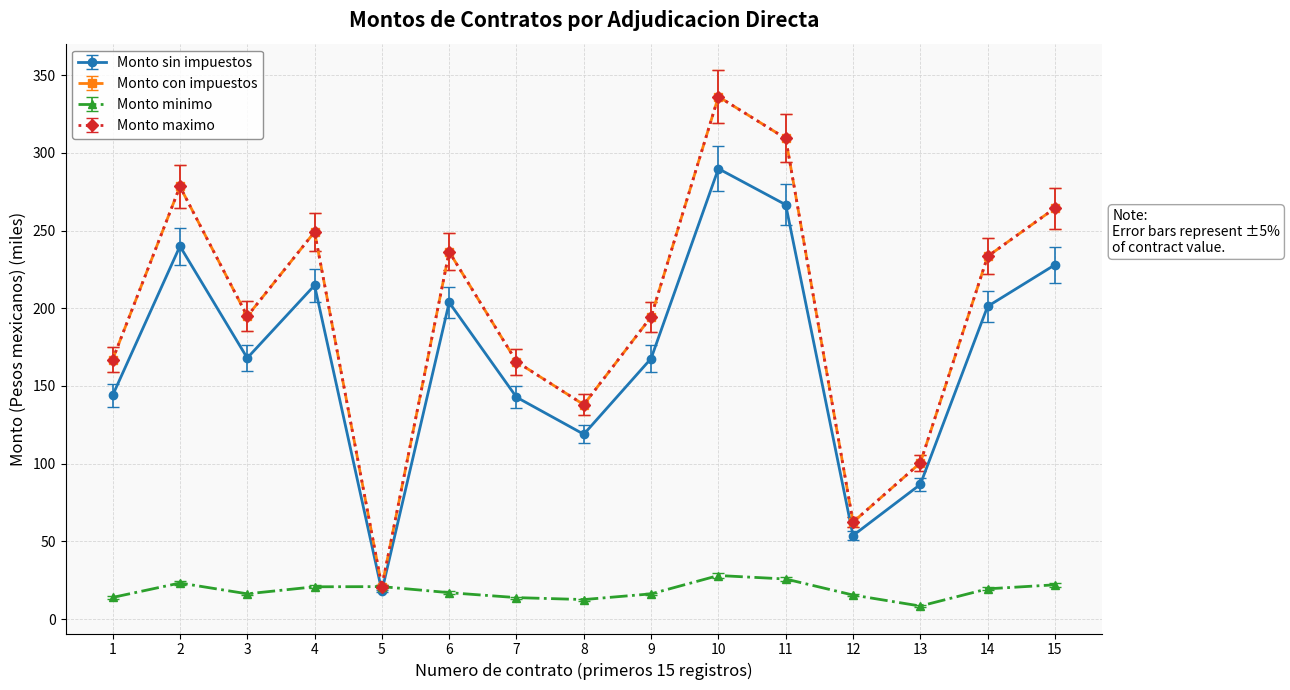

True or false: Monto sin impuestos and Monto con impuestos intersect in this chart.

False